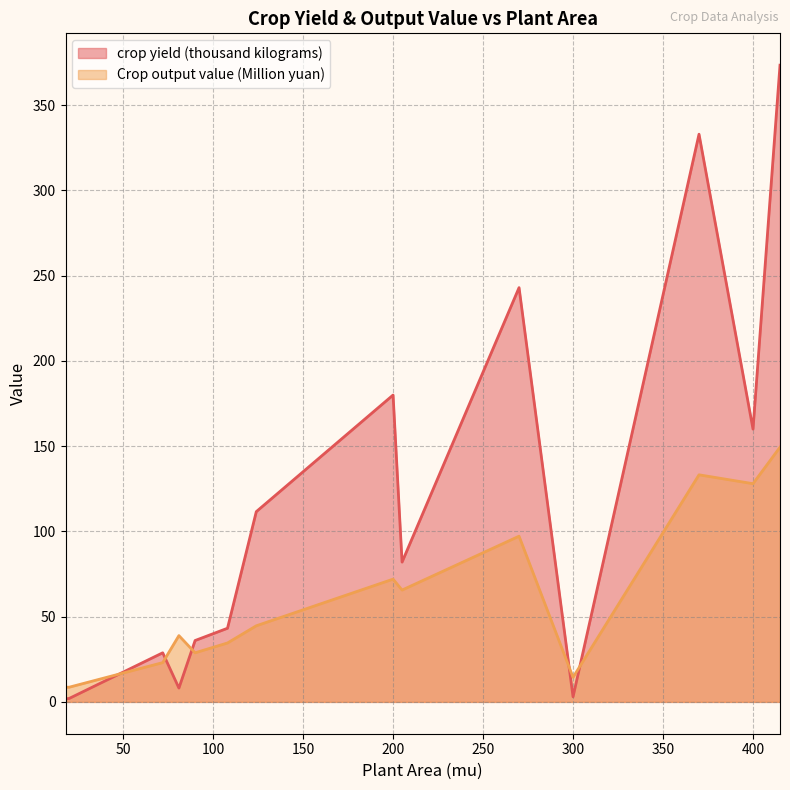

List the series in order of their overall mean, lowest first.

Crop output value (Million yuan), crop yield (thousand kilograms)